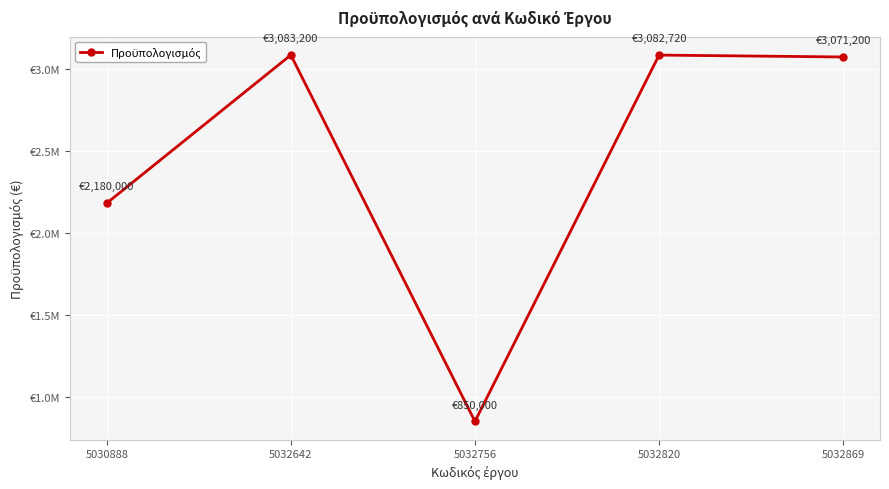

Is this an area chart (filled region under the line)?

No